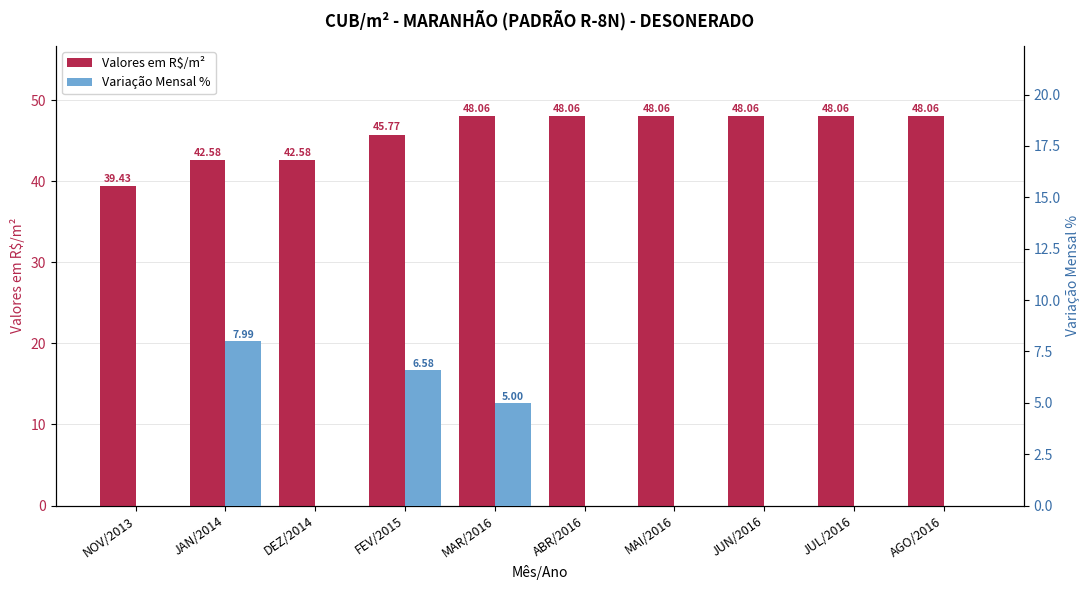

What is the average value of the Valores em R$/m² series?

45.9